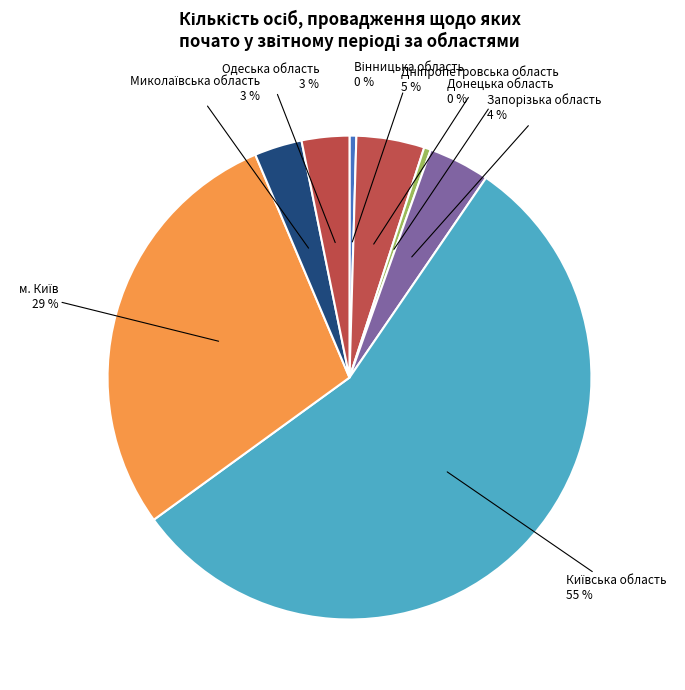

Does Одеська область account for over 50% of the chart?

No